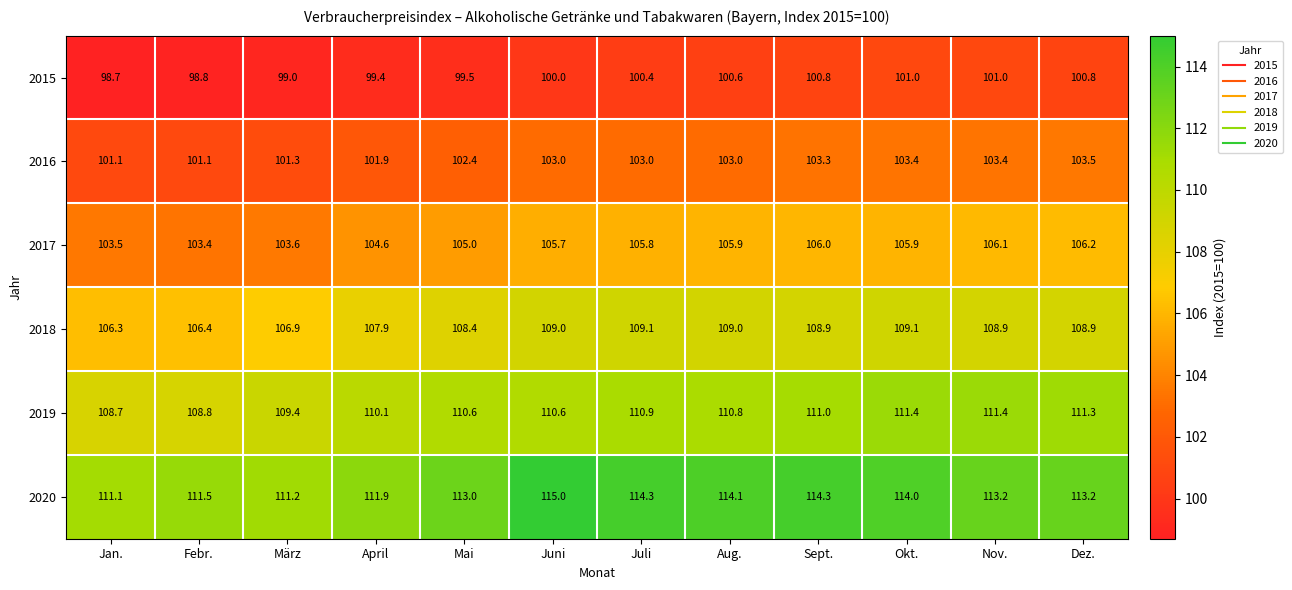

Is it true that 2018 equals 108.4 at Mai?

True